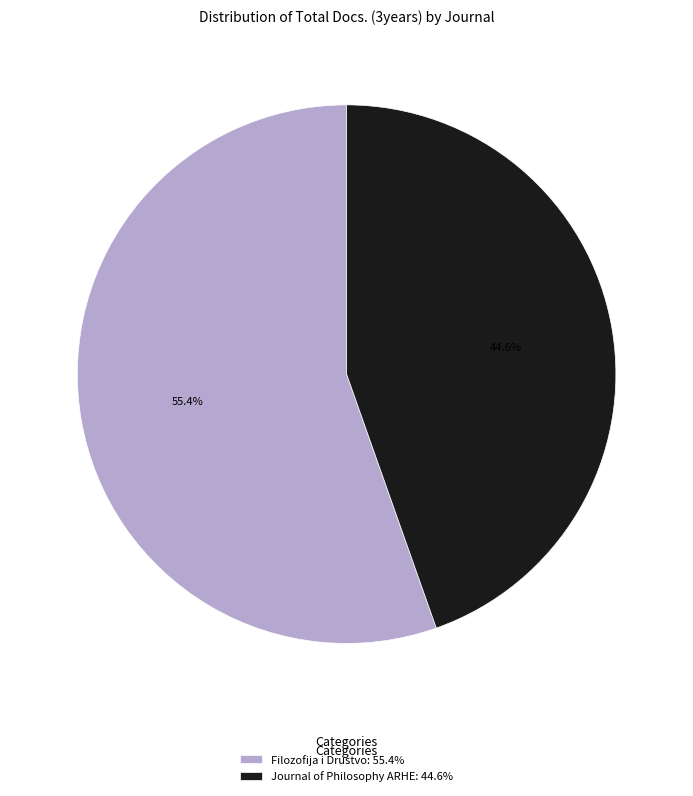

To the nearest percent, what is the difference between the Journal of Philosophy ARHE and Filozofija i Drustvo slice percentages?

11%